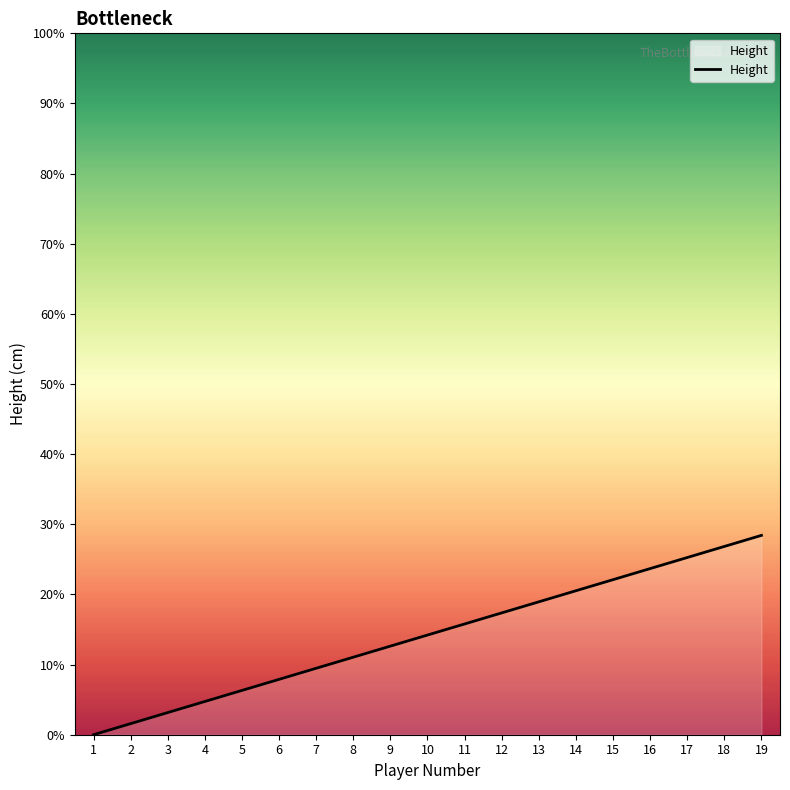

How many values are above zero?

18